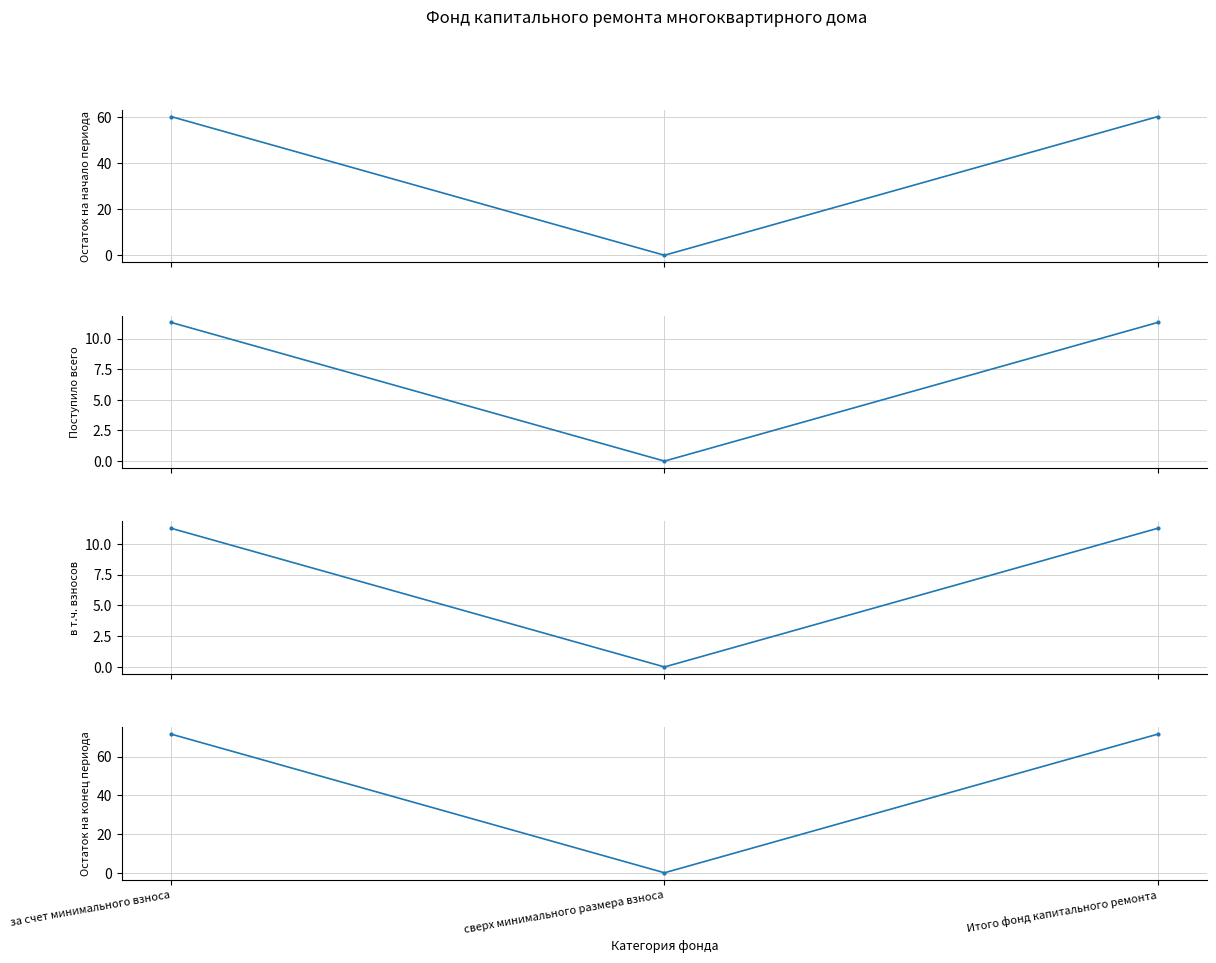

At which label does в т.ч. взносов first exceed 11?

за счет минимального взноса